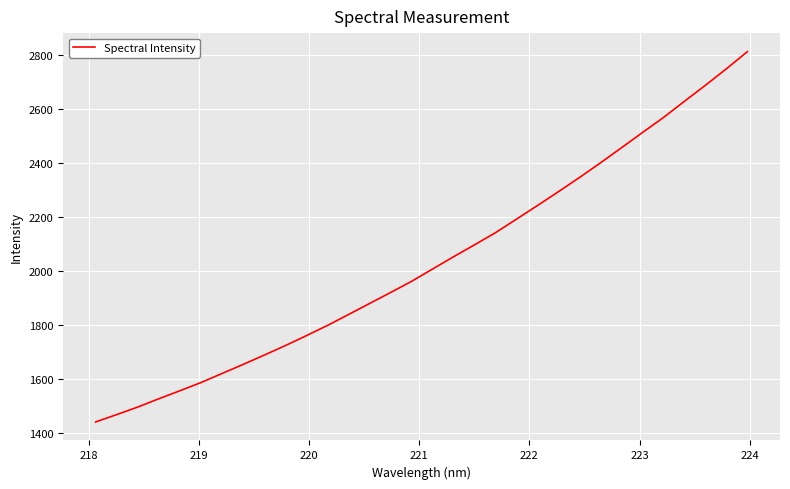

What is the smallest value displayed?

1440.3